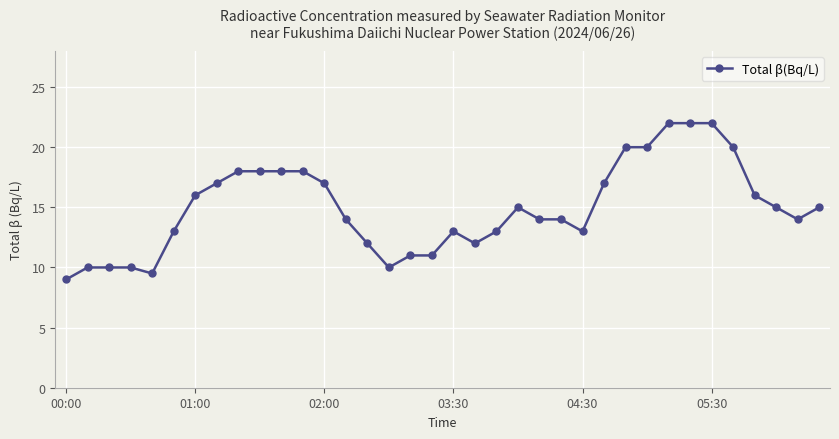

True or false: there are more than 1 points higher than both neighbors.

True